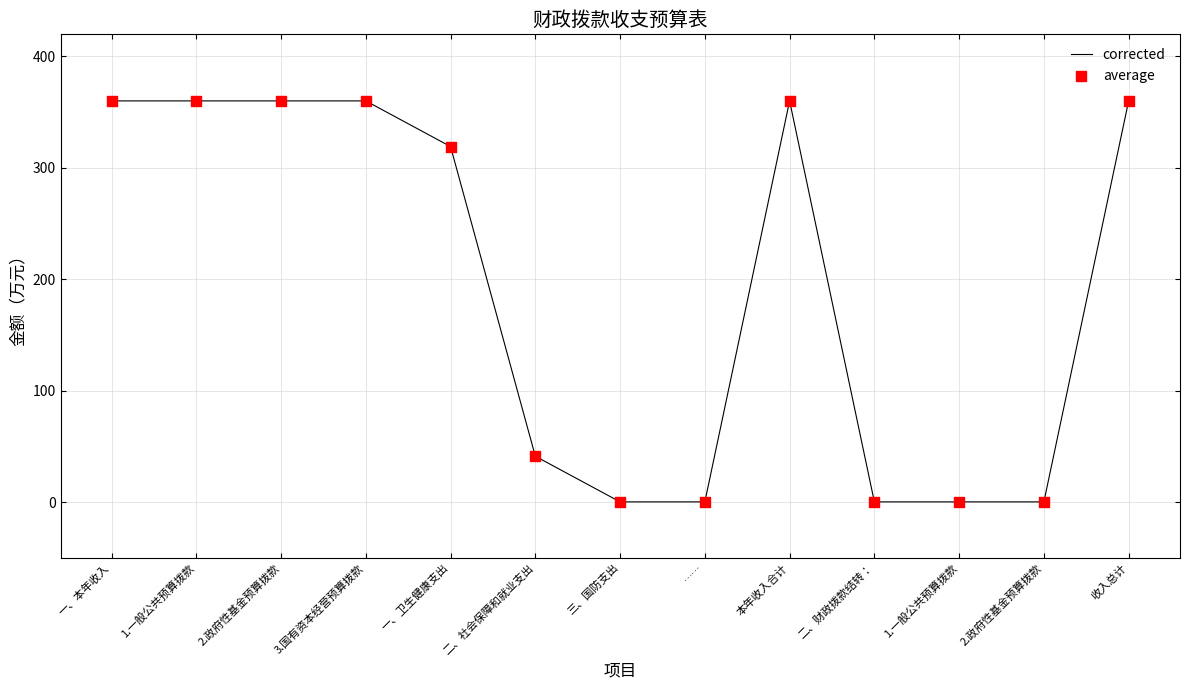

How many lines are shown in the chart?

1